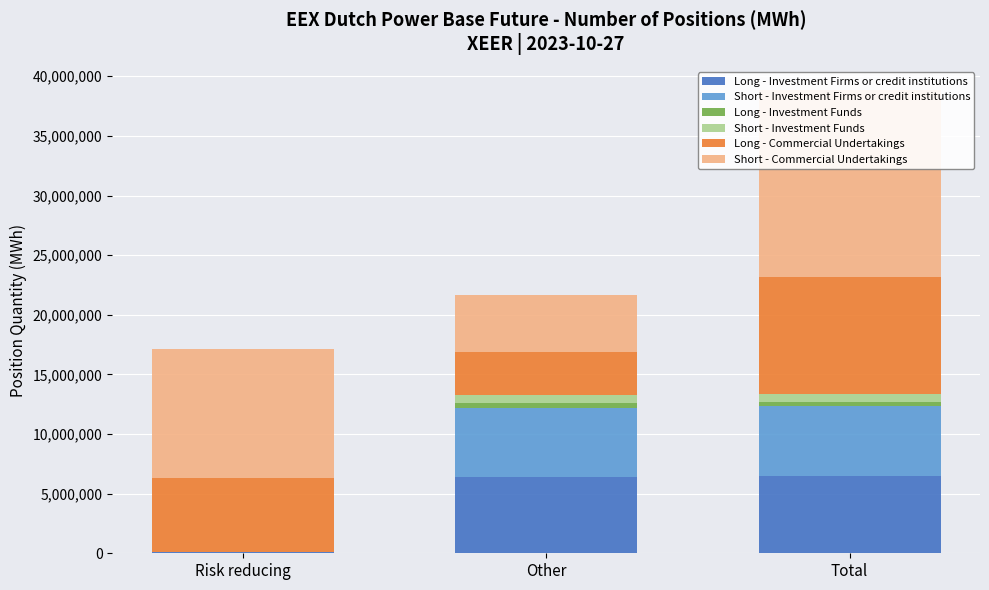

At which label does Long - Investment Funds reach its minimum?

Risk reducing